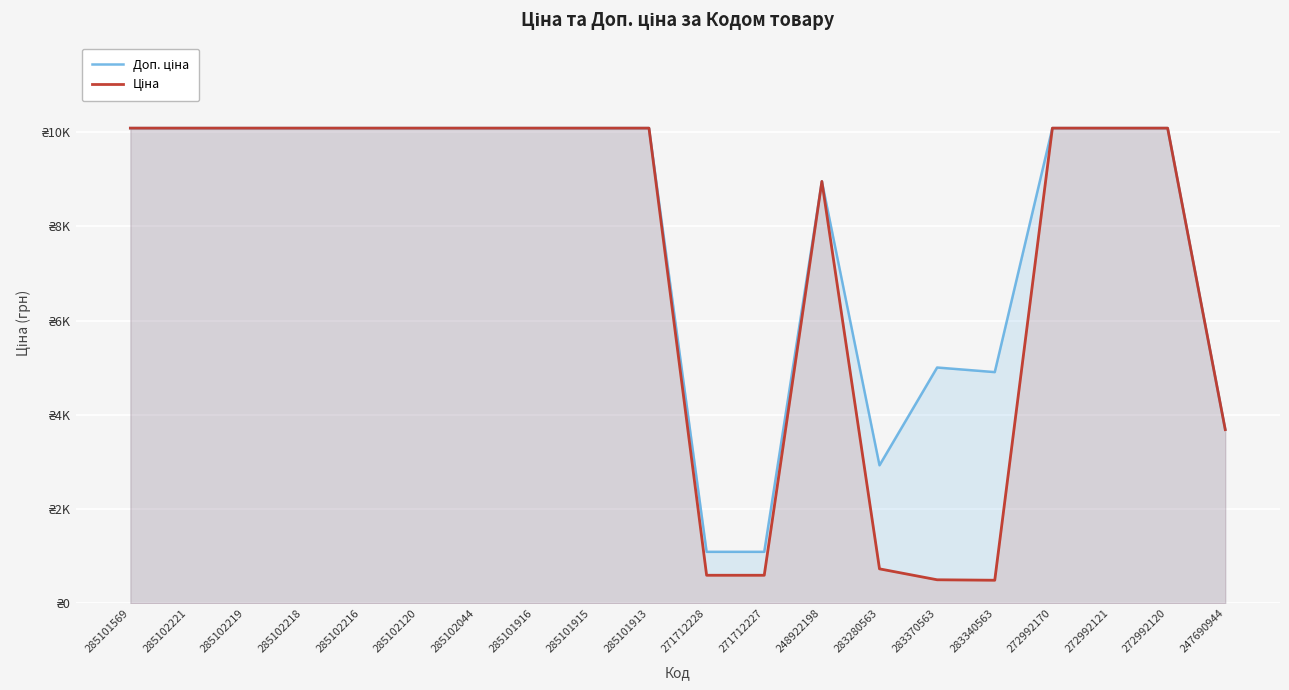

Does the chart display data point markers on the line(s)?

No